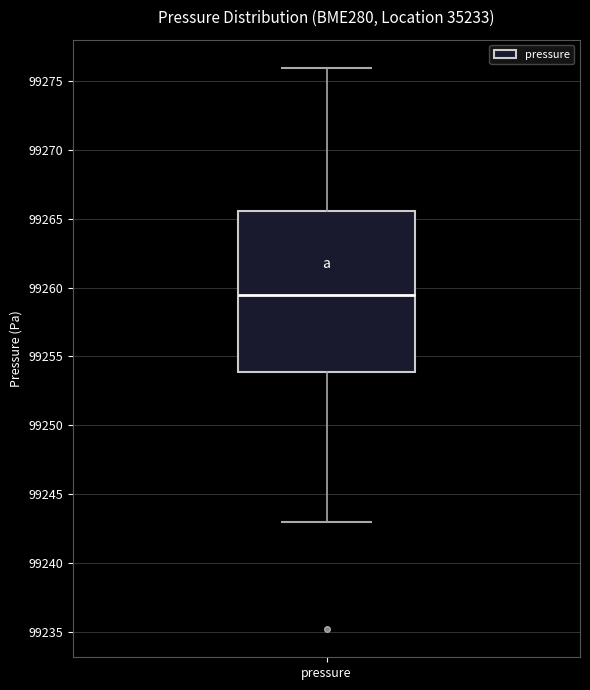

Transcribe this box plot: give where the median line is, the range the box spans, and where the two whiskers end, as read against the y-axis. The values are not printed on the chart, so give them approximately, as read against the axis.

median 99259.5, box 99254.0 to 99265.5, whiskers 99243.0 to 99276.0